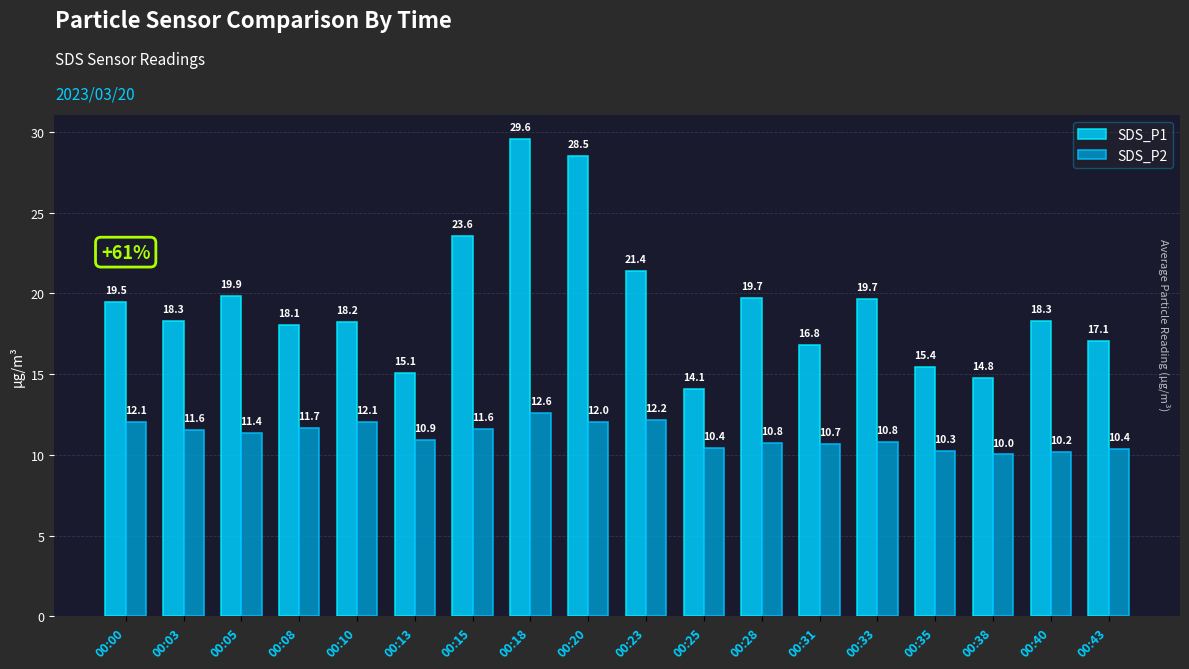

How many values in the SDS_P2 series are below 11?

9